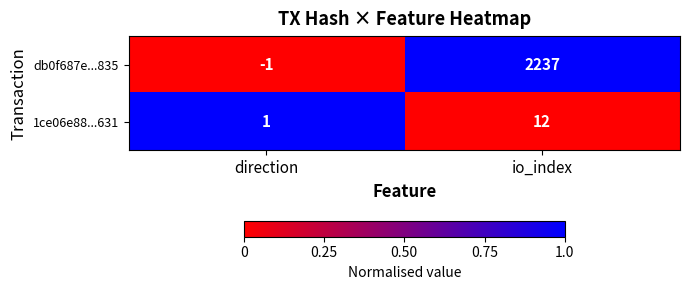

Between direction and io_index, which series saw the biggest shift?

db0f687e...835